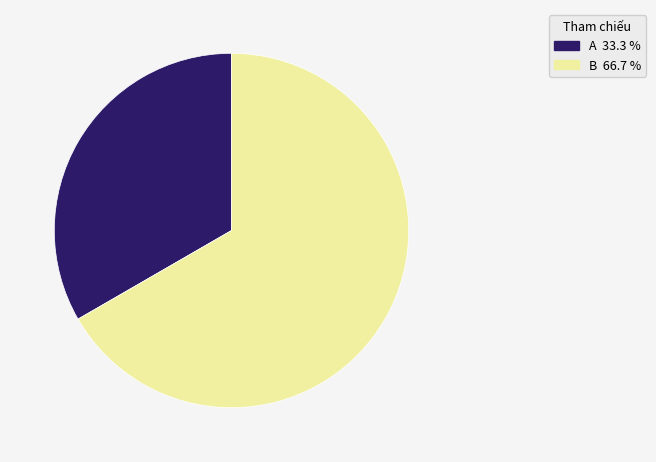

Count the number of slices in the pie.

2